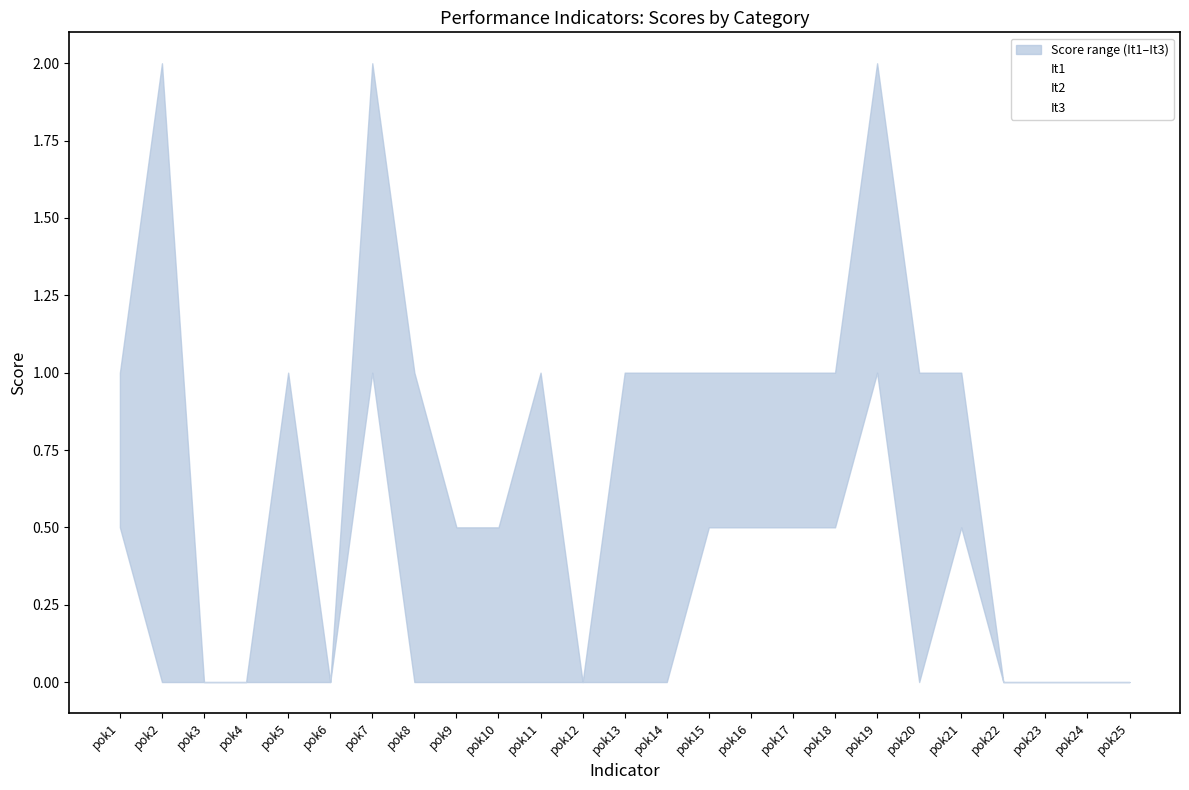

What is the average value of the It2 series?

0.3